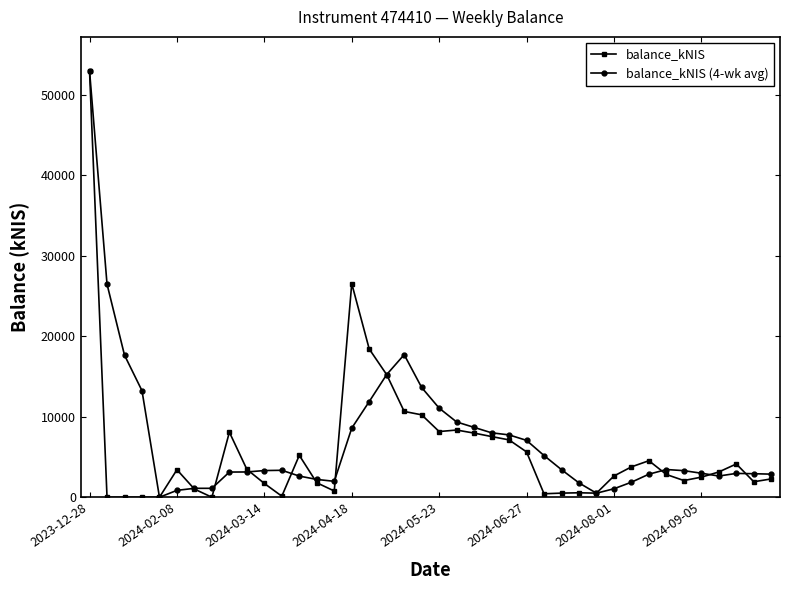

Which series has the largest total across all categories?

balance_kNIS (4-wk avg)